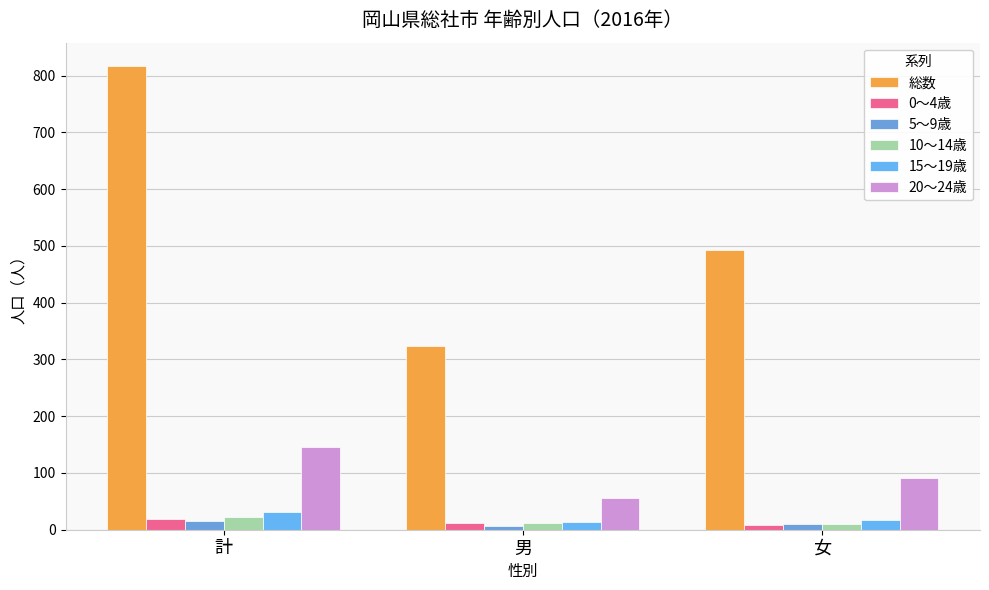

Which series changed the most between 計 and 女?

総数